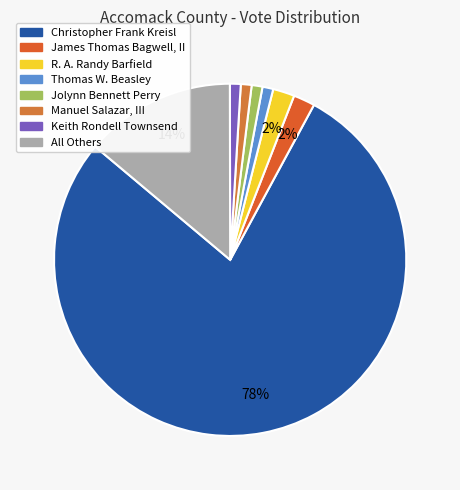

What is the smallest slice in the pie chart?

Thomas W. Beasley